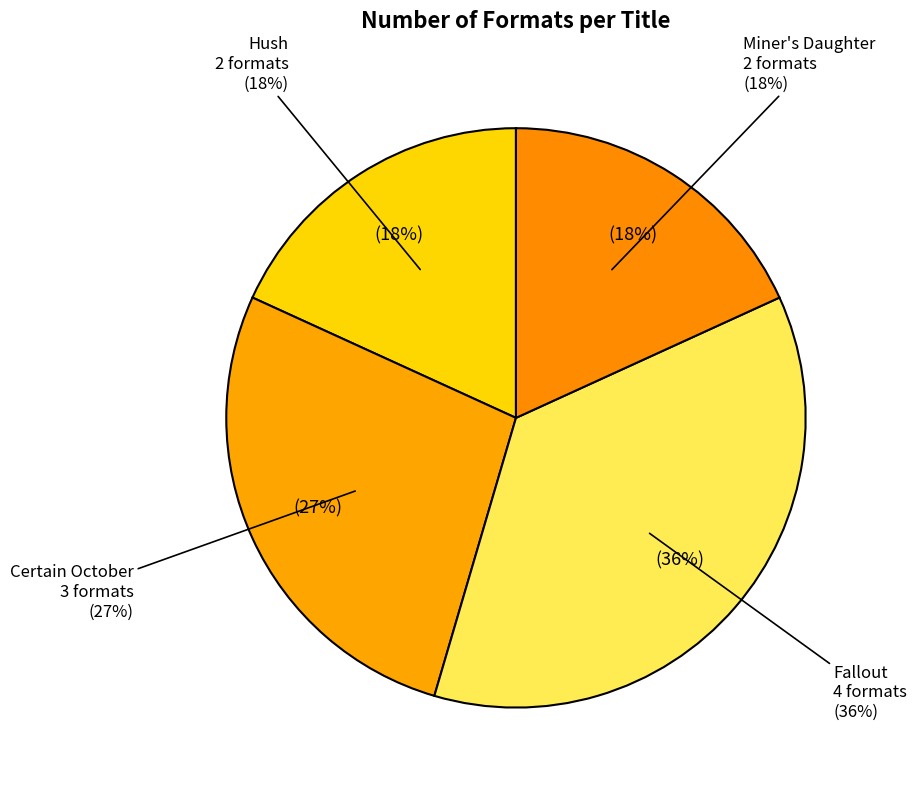

Is it true that Fallout is 51% of the pie?

False